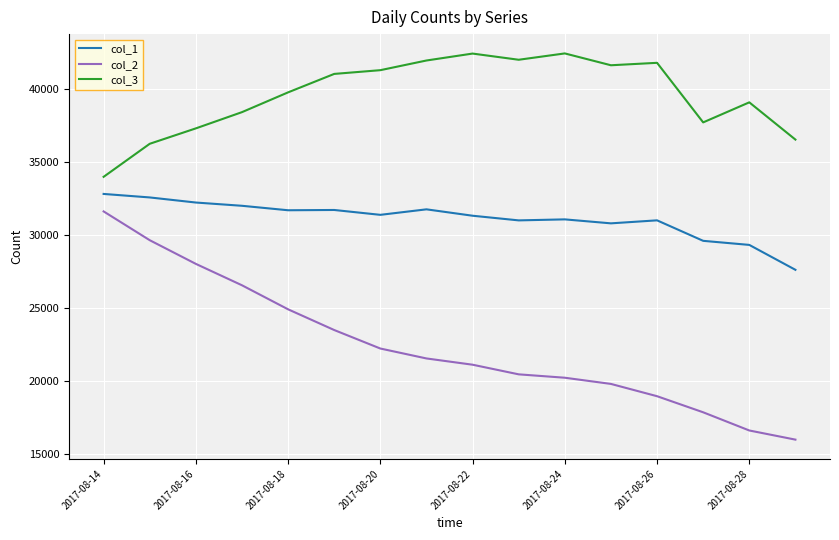

What is the lowest value of the col_1 series?

27621